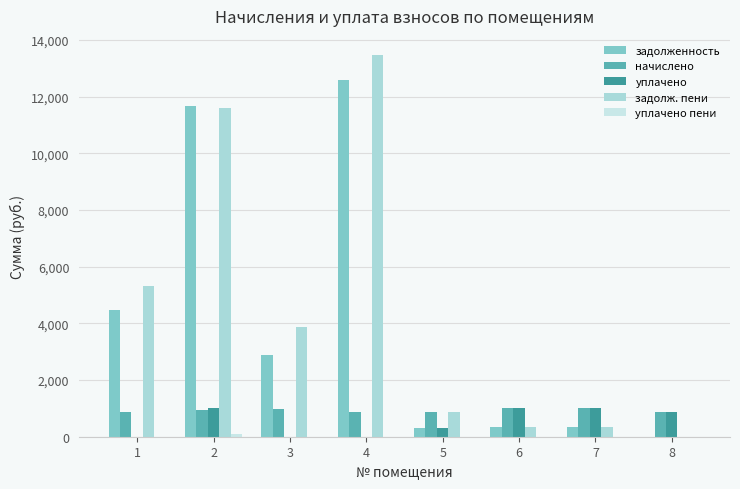

What is the difference between the начислено values at 6 and 1?

134.5